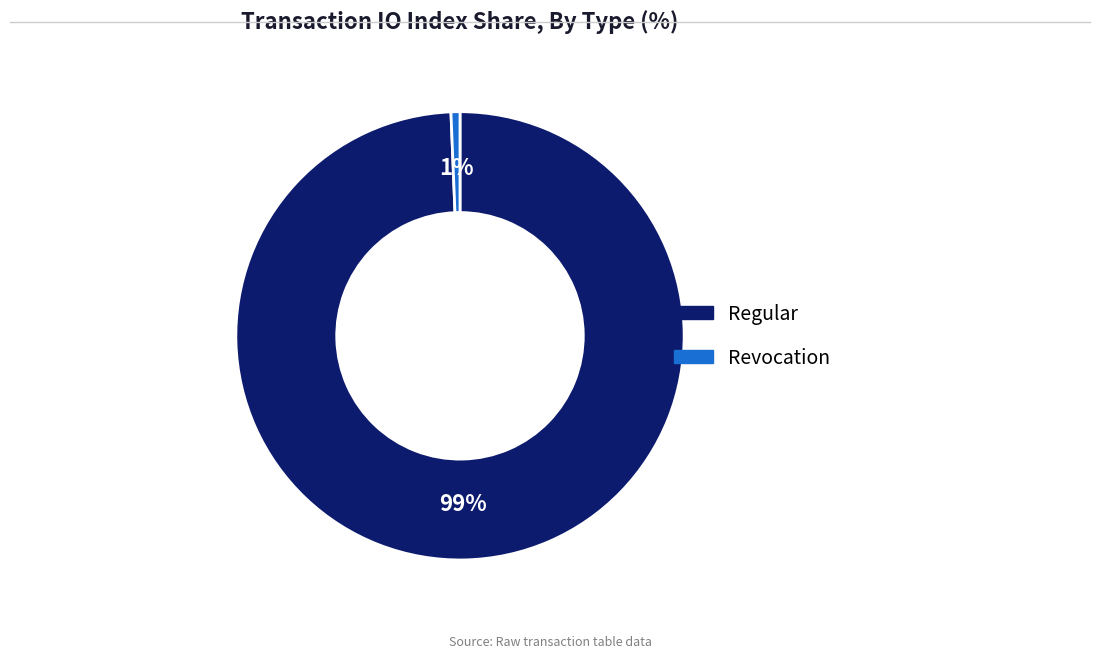

Which category accounts for the majority?

Regular